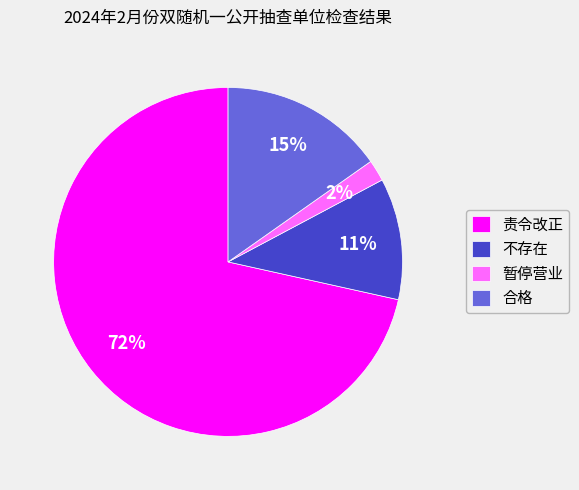

Is the sum of 不存在 and 暂停营业 greater than half?

No